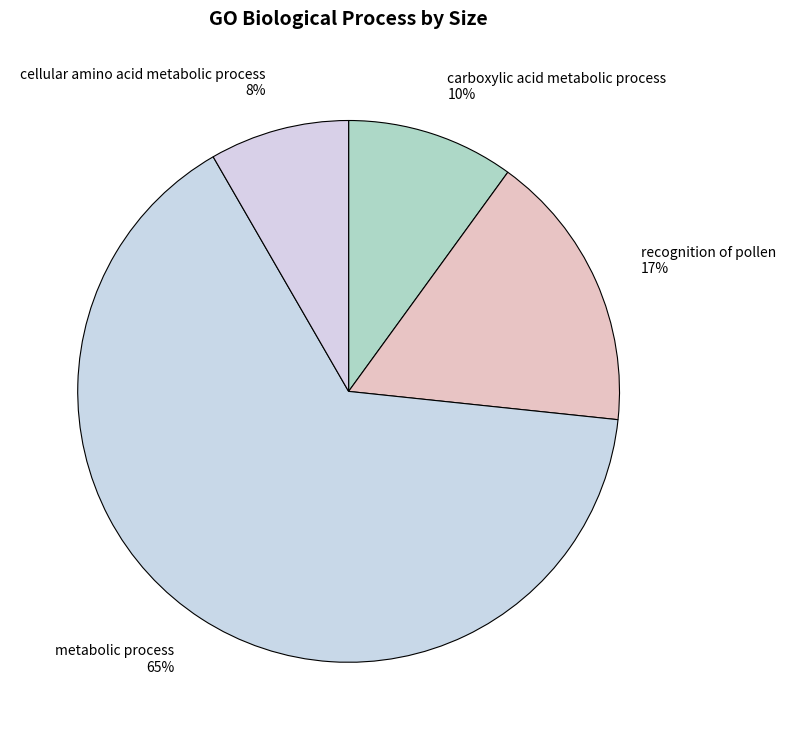

How many slices are in this pie chart?

4